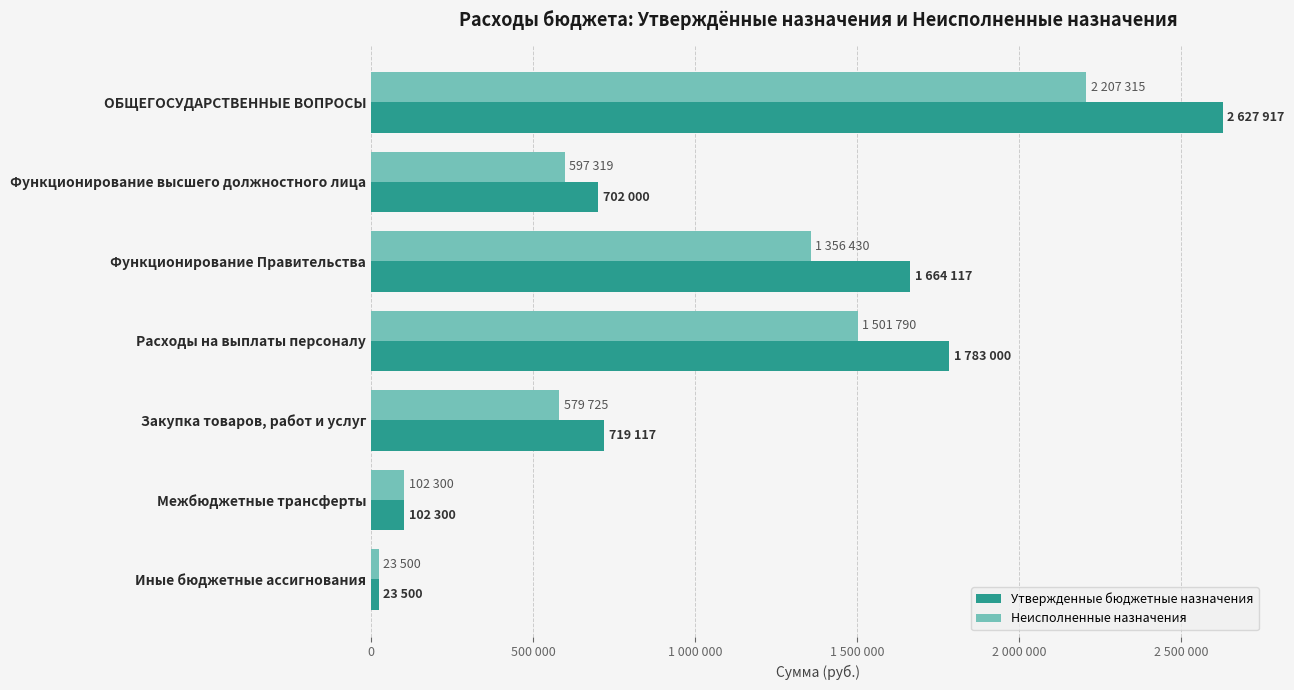

Reading left to right, list all the values displayed in this chart.

Утвержденные бюджетные назначения: 2627917.0	702000.0	1664117.0	1783000.0	719117.0	102300.0	23500.0
Неисполненные назначения: 2207315.5	597319.5	1356430.6	1501790.1	579725.4	102300.0	23500.0